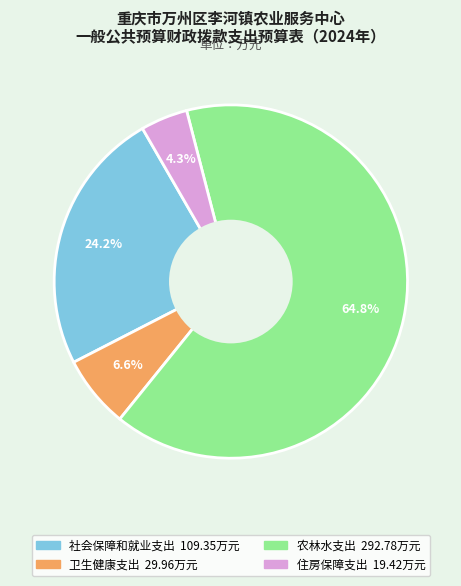

How many slices are in this pie chart?

4